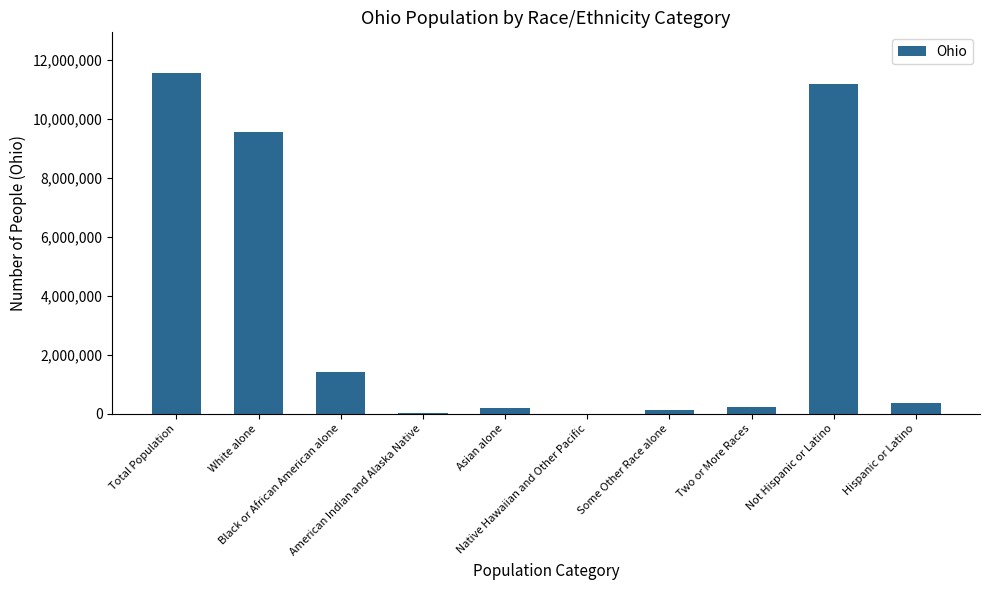

The chart shows a value of 11536504 at Total Population. True or false?

True